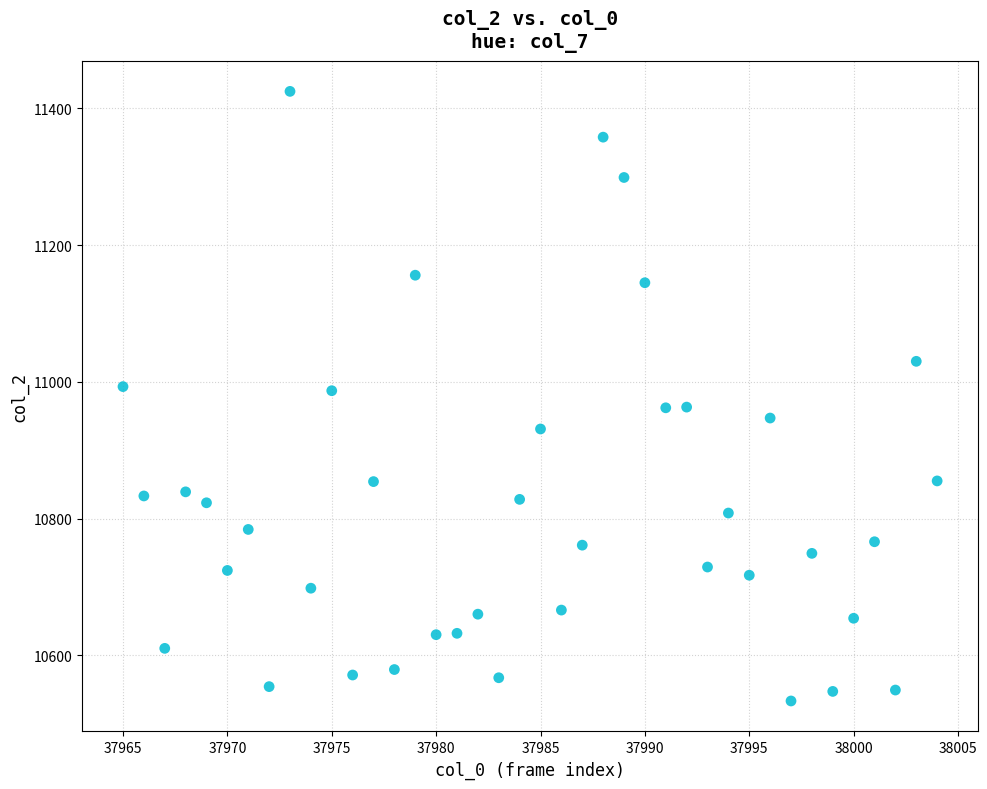

What is the range of Y values (max minus min)?

892